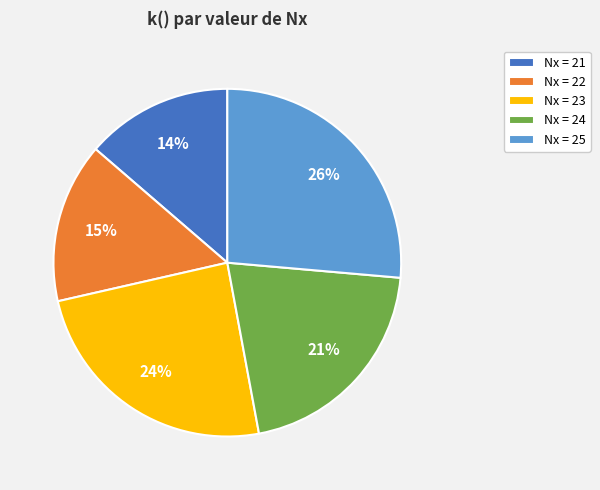

Which category has the smallest portion of the pie?

Nx = 21